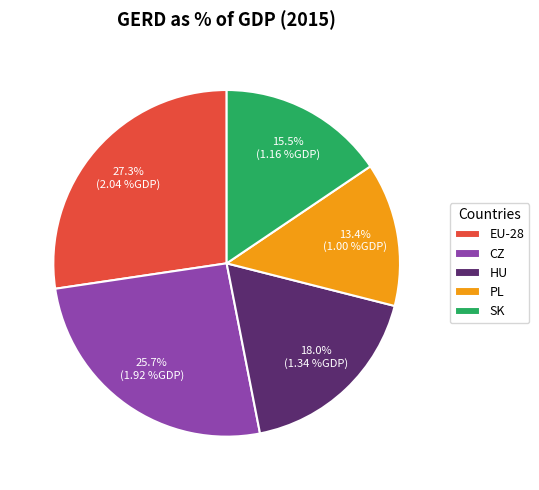

To the nearest percent, what is the combined percentage of CZ and SK?

41%